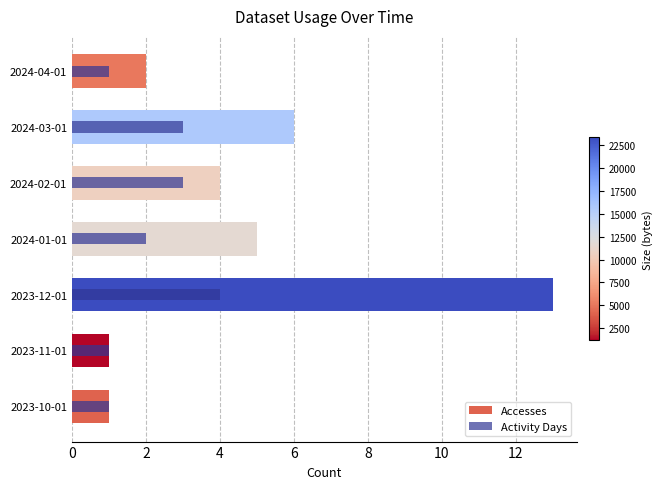

What is the minimum value shown in the chart?

1